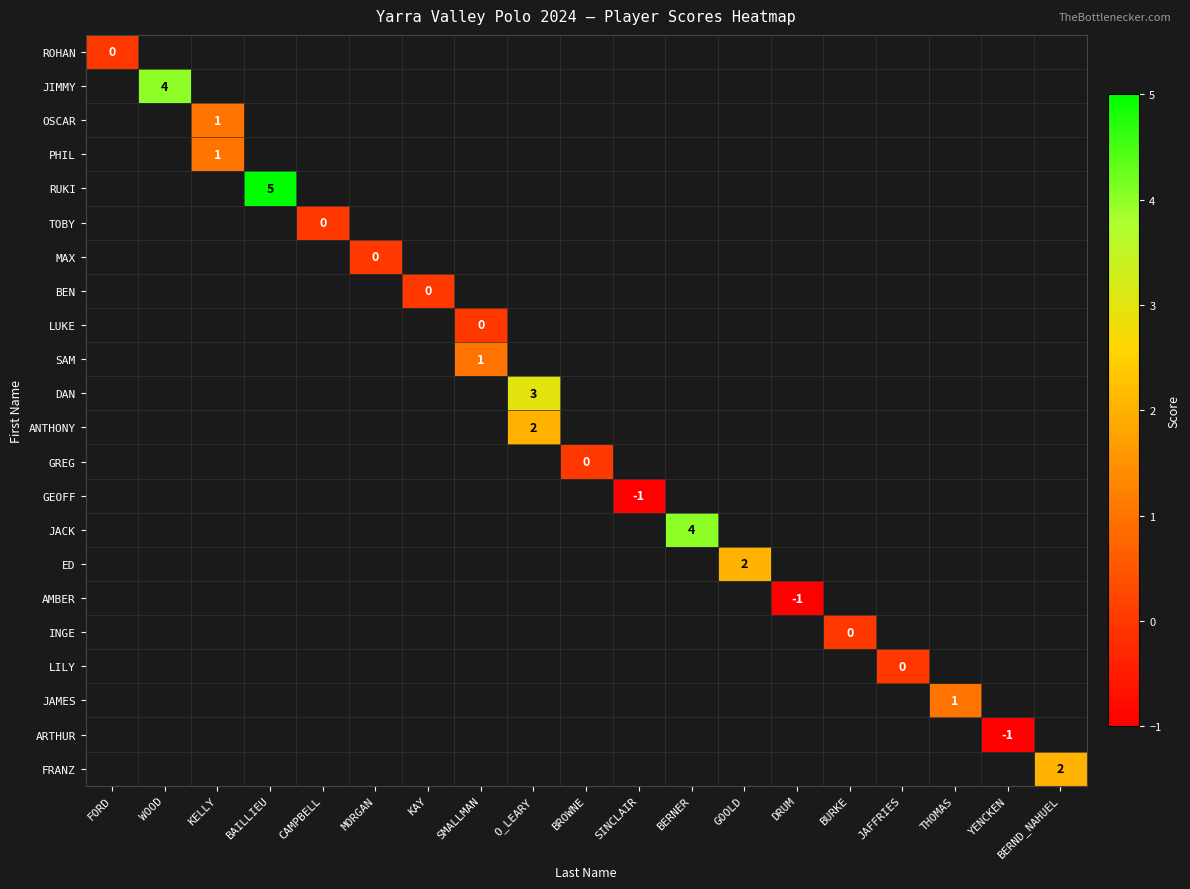

What is the maximum value shown in the chart?

5.0